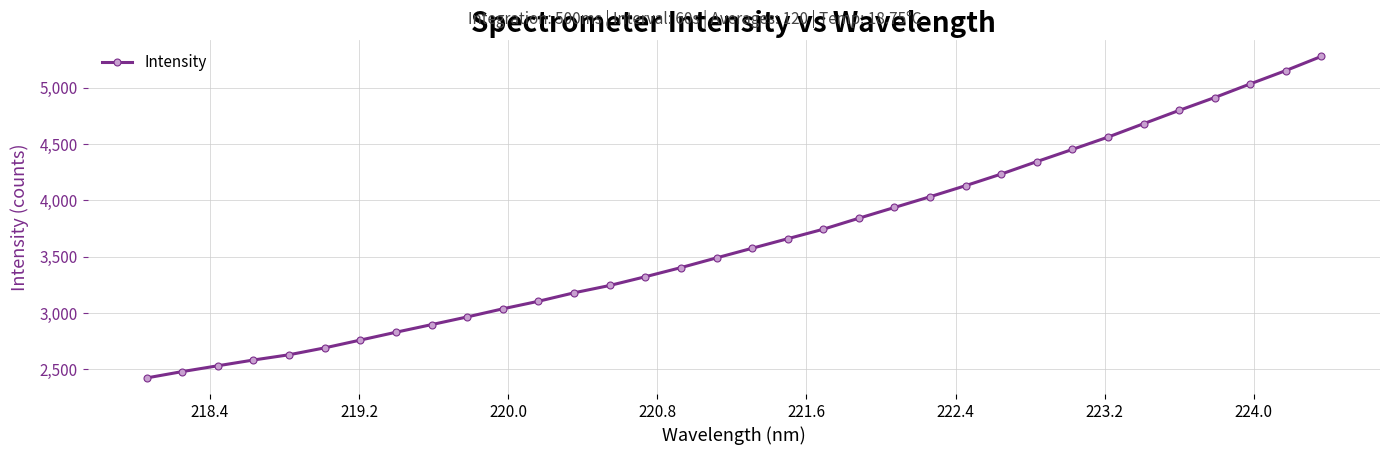

What is the maximum value shown in the chart?

5278.4